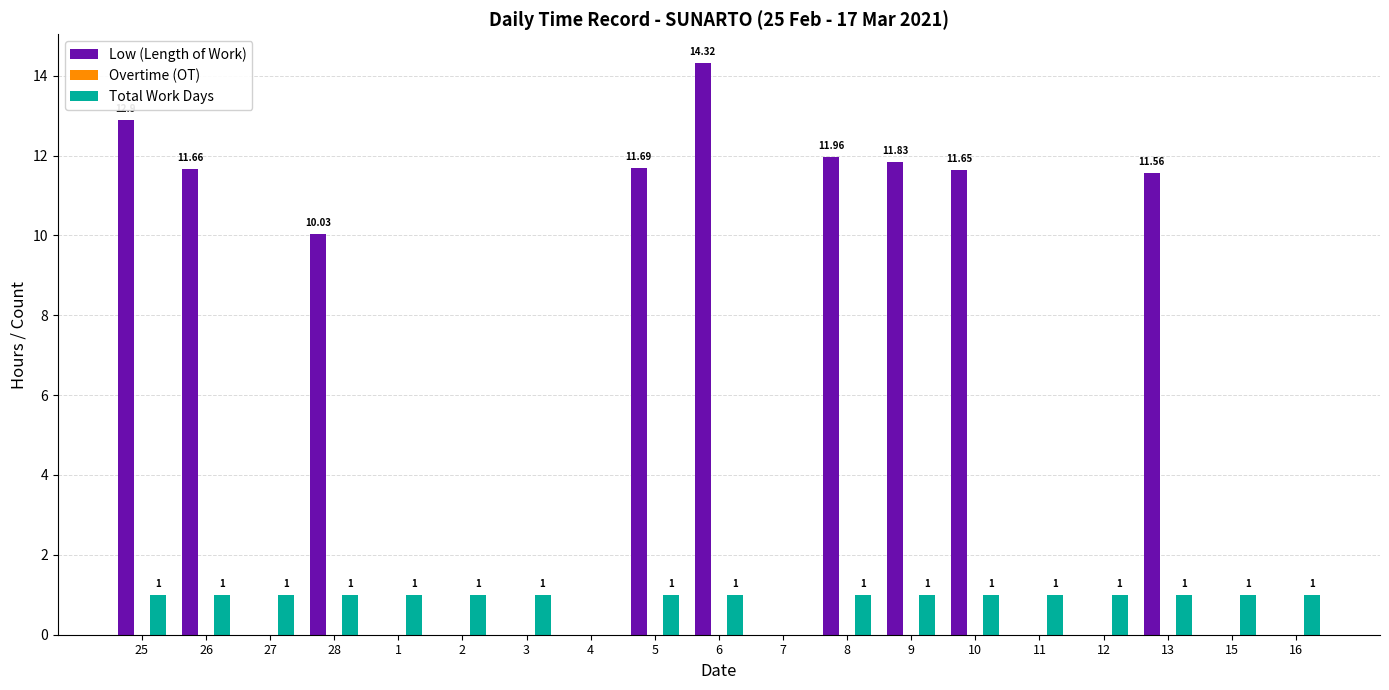

Which series changed the most between 25 and 15?

Low (Length of Work)